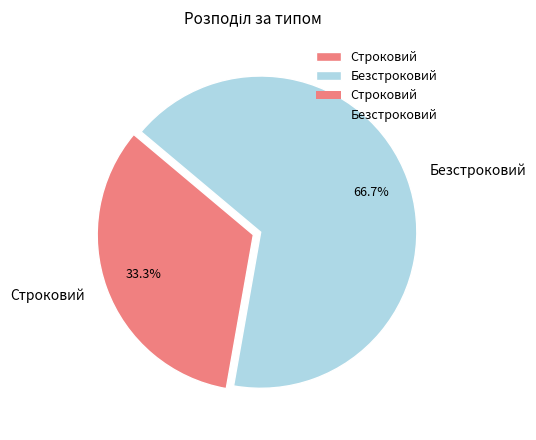

Rank the categories by value from highest to lowest.

Безстроковий, Строковий